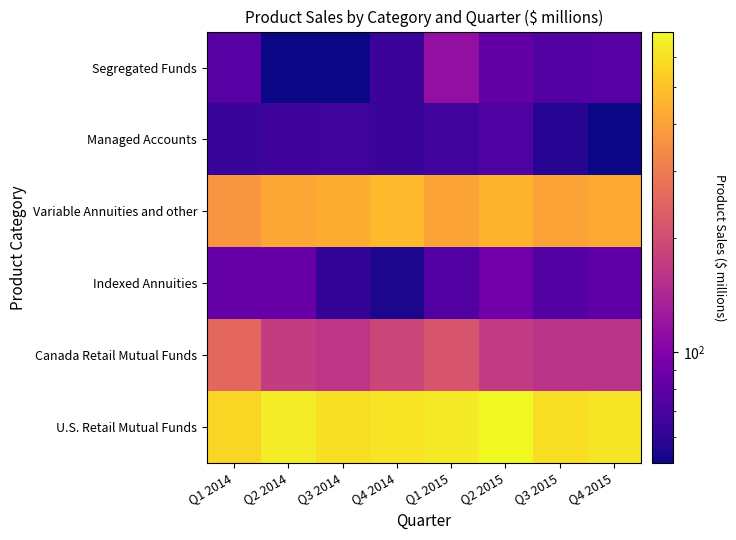

What is the total value across all series at Q4 2014?

1455.8